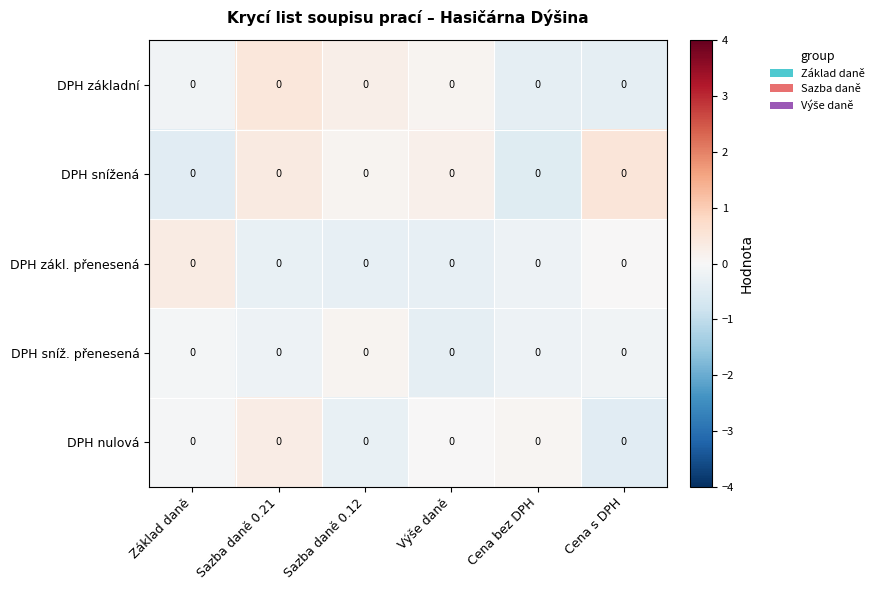

True or false: DPH sníž. přenesená has a value of -0.1 at Základ daně.

True